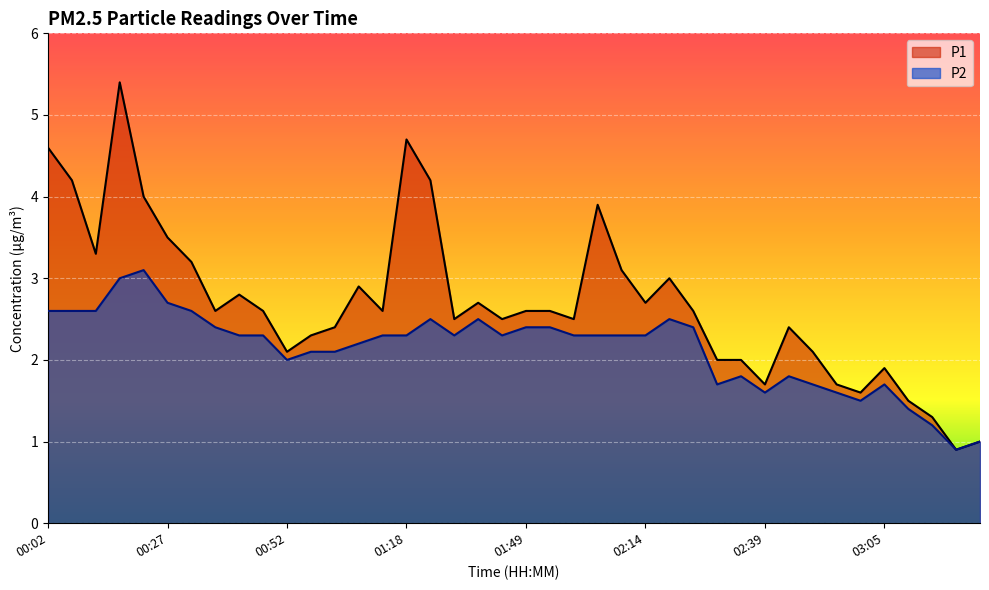

Is the value of P2 at 03:15 greater than the value of P1 at 00:17?

No